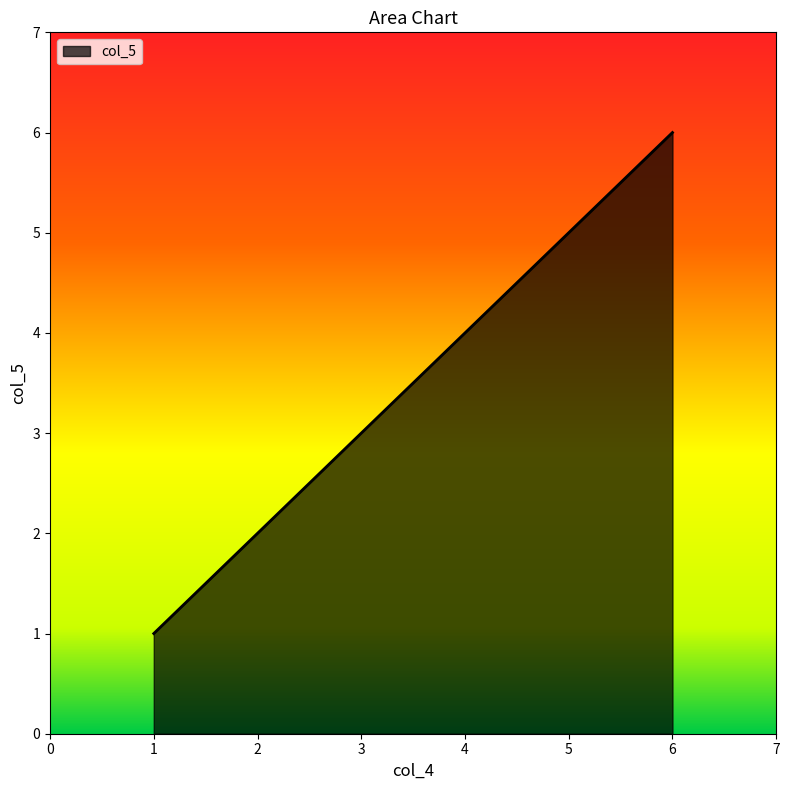

The chart shows a value of 6 at 6. True or false?

True